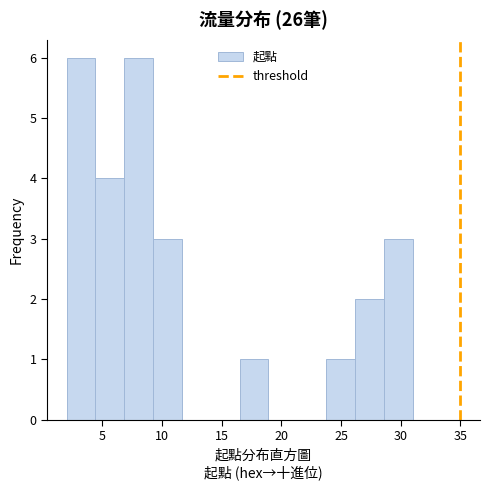

Reading left to right, list every bar in this chart as the range it spans on the x-axis followed by its height. Neither the bar edges nor the heights are printed on the chart, so give them approximately, as read against the axes.

2.0 to 4.5: 6
4.5 to 7.0: 4
7.0 to 9.5: 6
9.5 to 11.5: 3
11.5 to 14.0: 0
14.0 to 16.5: 0
16.5 to 19.0: 1
19.0 to 21.5: 0
21.5 to 24.0: 0
24.0 to 26.0: 1
26.0 to 28.5: 2
28.5 to 31.0: 3